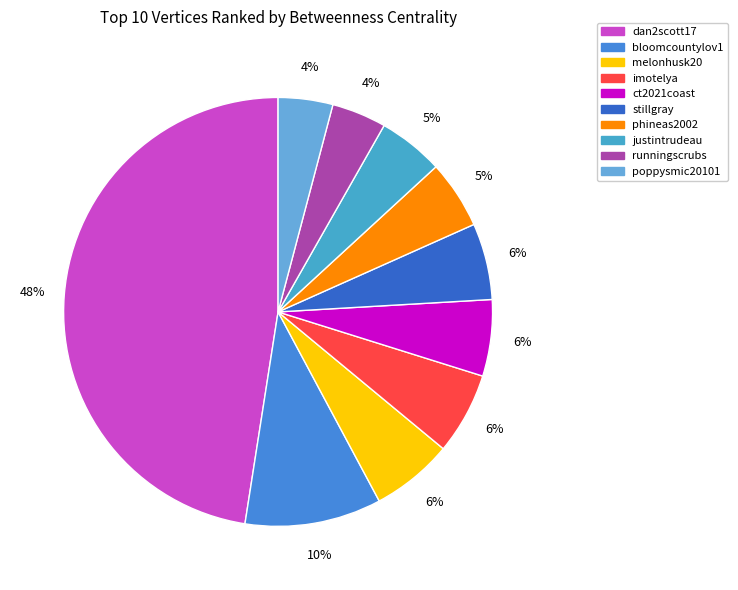

How many slices are in this pie chart?

10